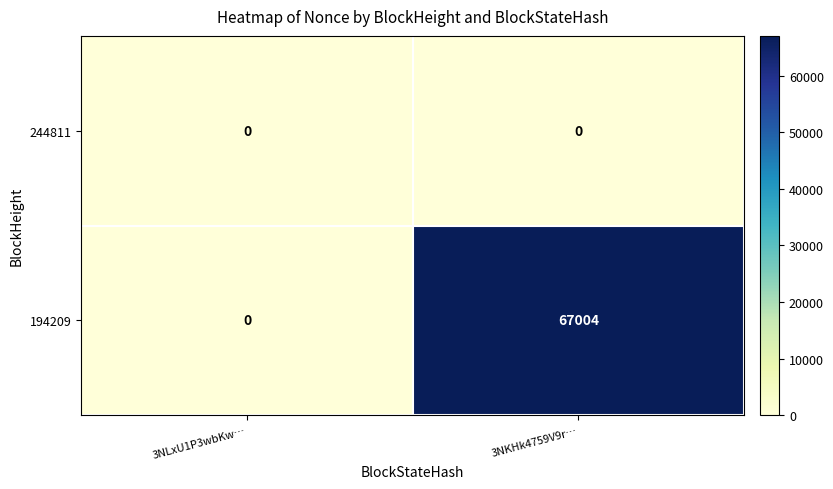

List the series in order of their peak value, highest first.

194209, 244811